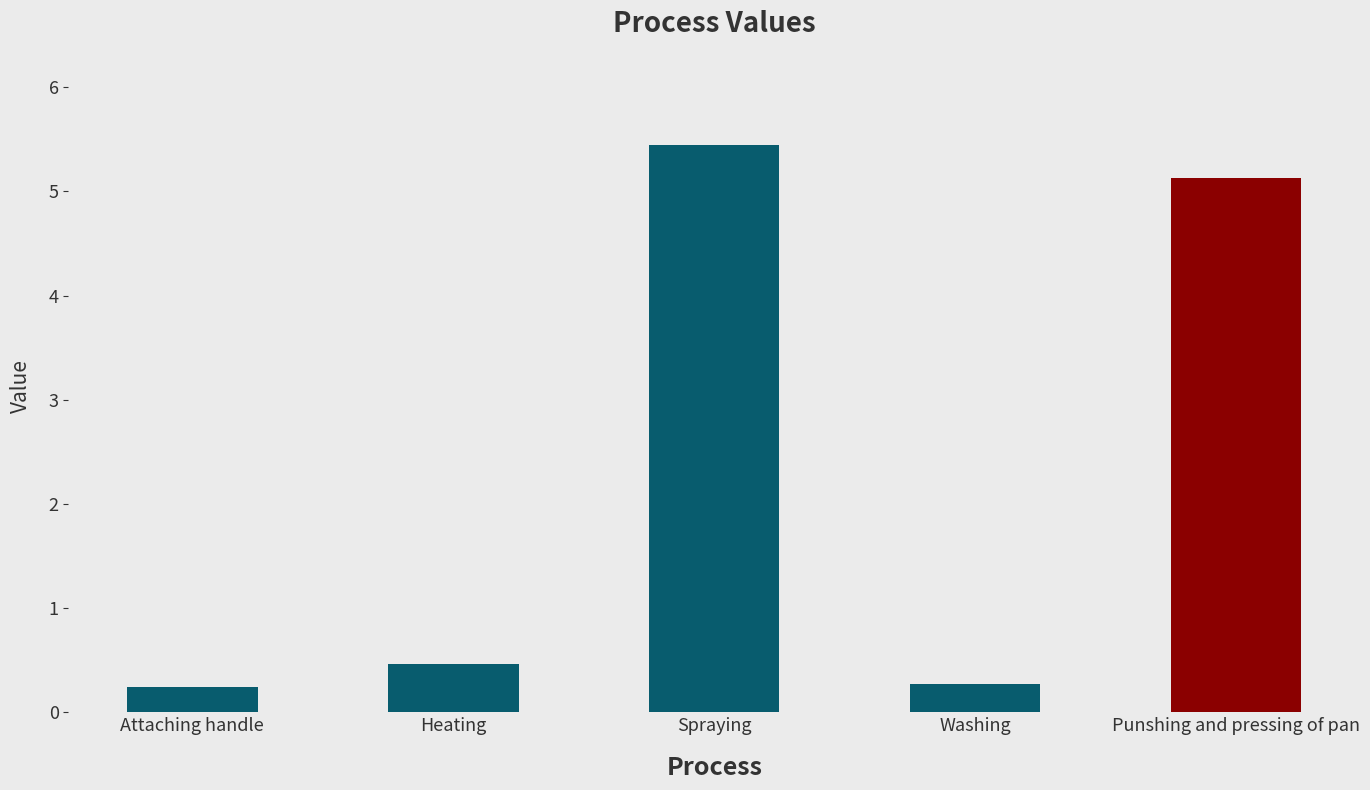

Which label corresponds to the largest value in the chart?

Spraying